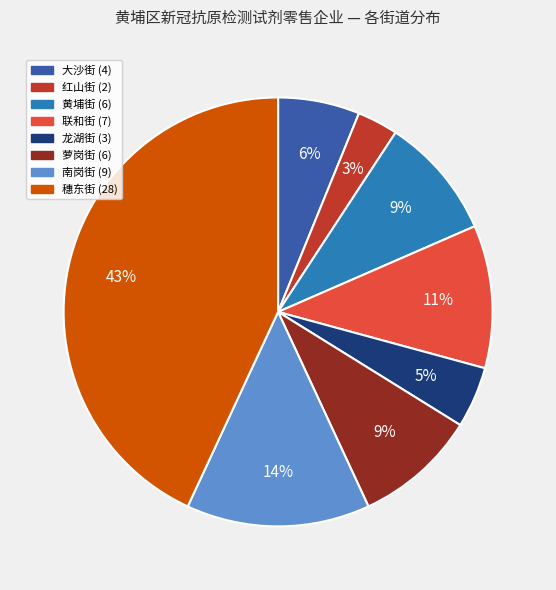

Between 黄埔街 and 联和街, which is larger?

联和街